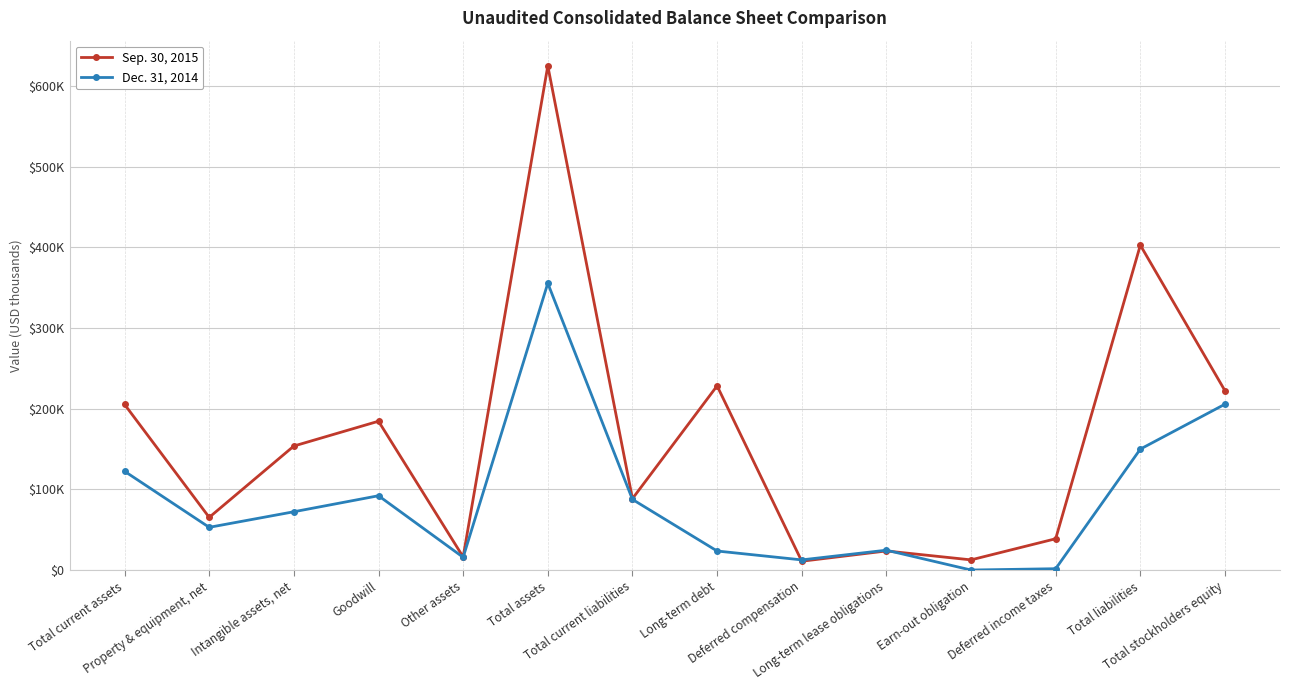

Is the value of Sep. 30, 2015 at Long-term lease obligations greater than the value of Dec. 31, 2014 at Total current liabilities?

No